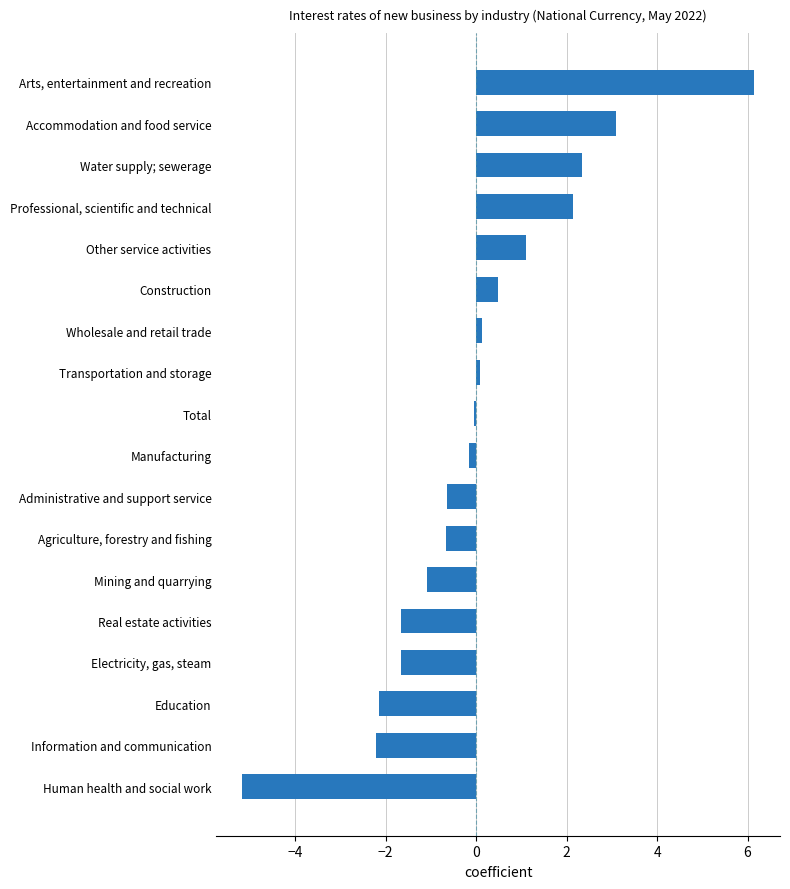

How many data points does each series have?

18